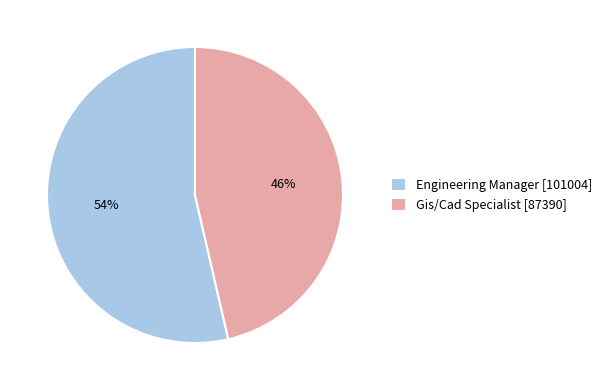

True or false: Gis/Cad Specialist accounts for 46% of the total.

True